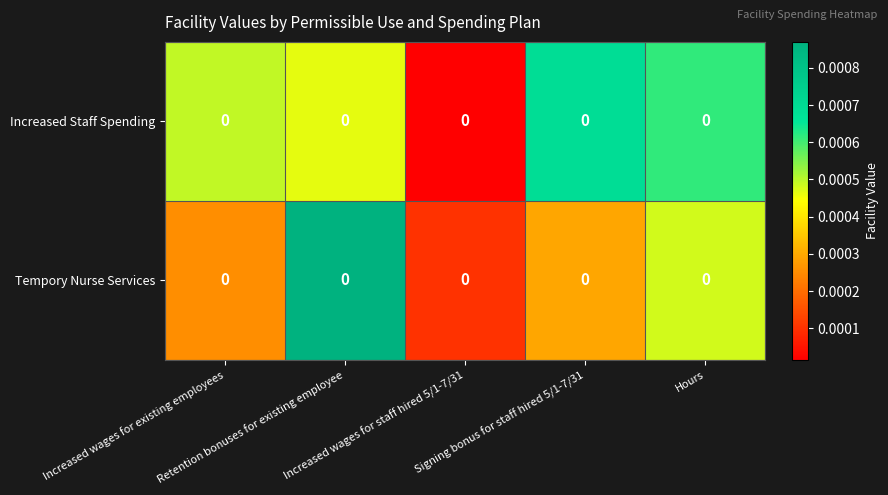

Which has a higher value, Signing bonus for staff hired 5/1-7/31 or Increased wages for staff hired 5/1-7/31?

Signing bonus for staff hired 5/1-7/31